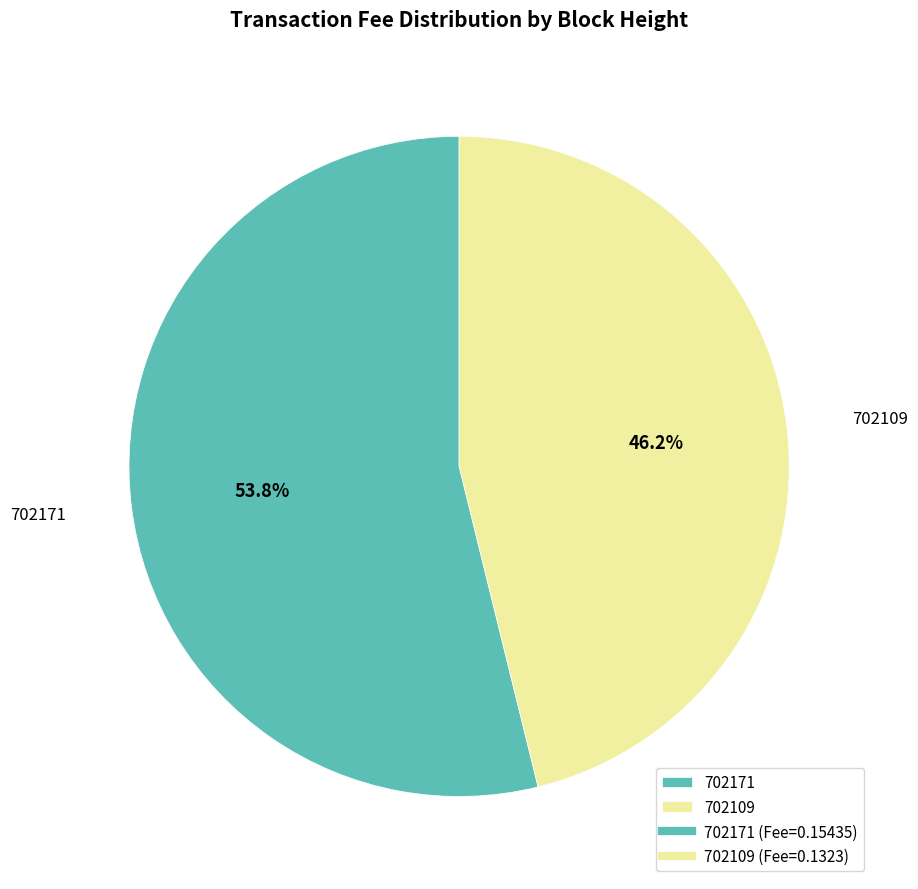

The 702171 slice represents 54% of the pie. True or false?

True